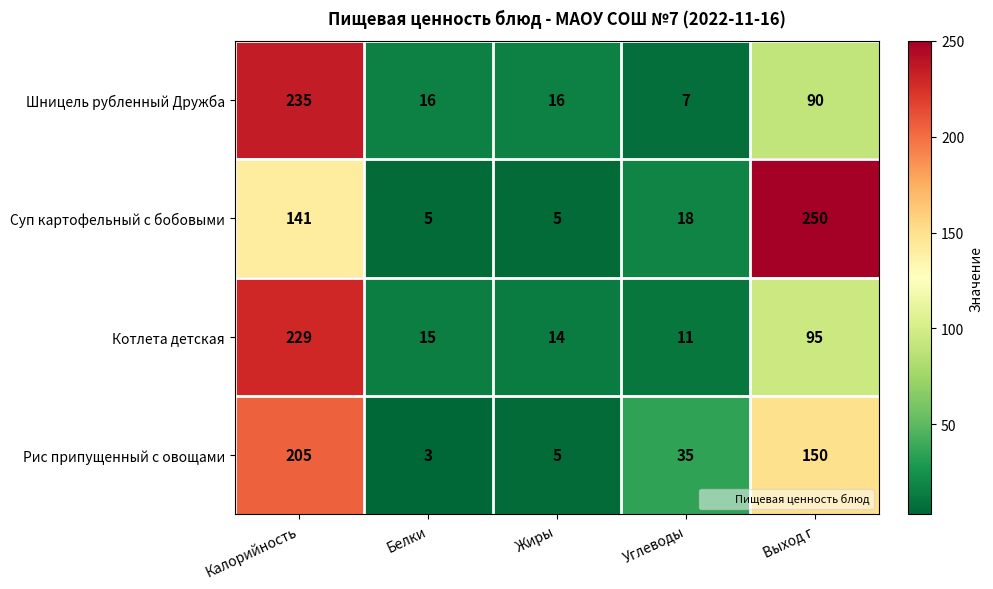

At Выход г, list the series in order from largest to smallest.

Суп картофельный с бобовыми, Рис припущенный с овощами, Котлета детская, Шницель рубленный Дружба